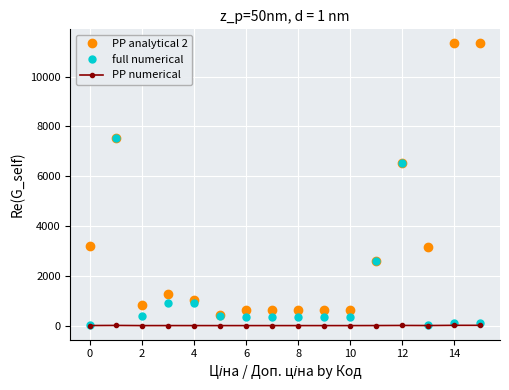

True or false: PP analytical 2 has more than 2 interior local peaks.

True